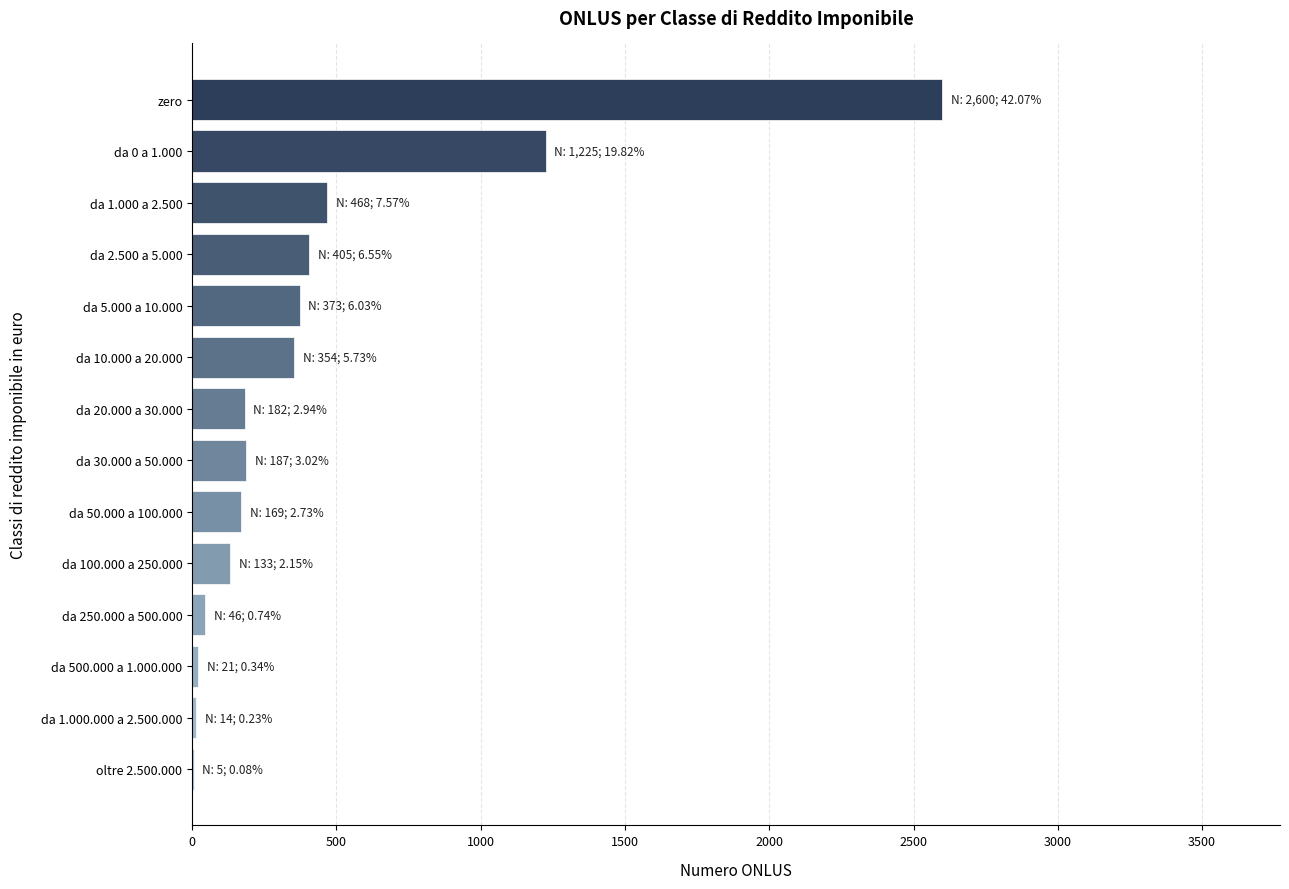

True or false: the data shows 5 at oltre 2.500.000.

True